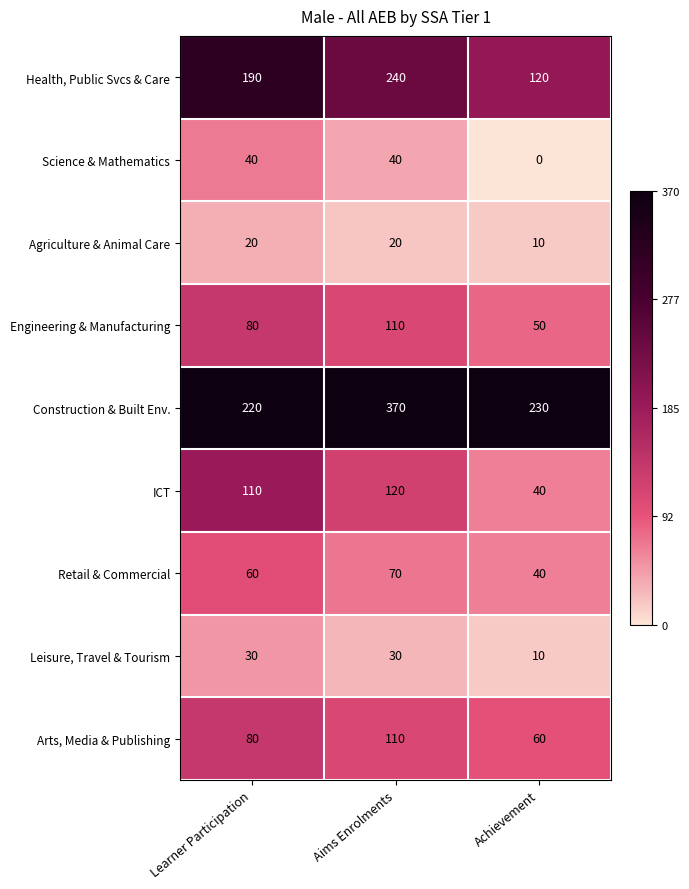

Which category has the lowest value across all series?

Achievement